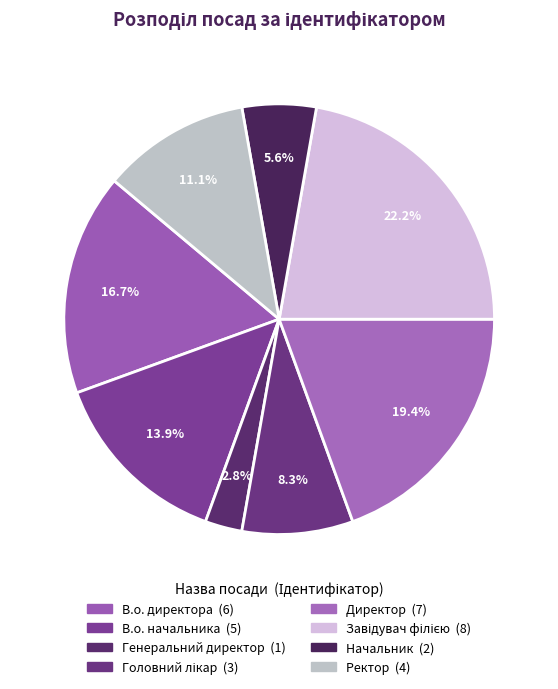

How many slices are in this pie chart?

8